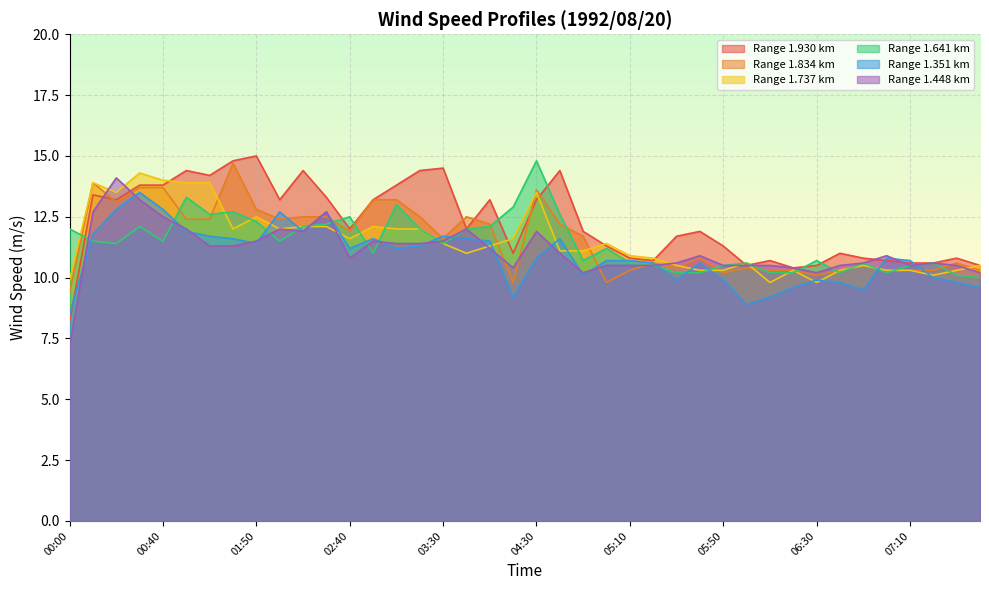

Count the number of data series in this chart.

6